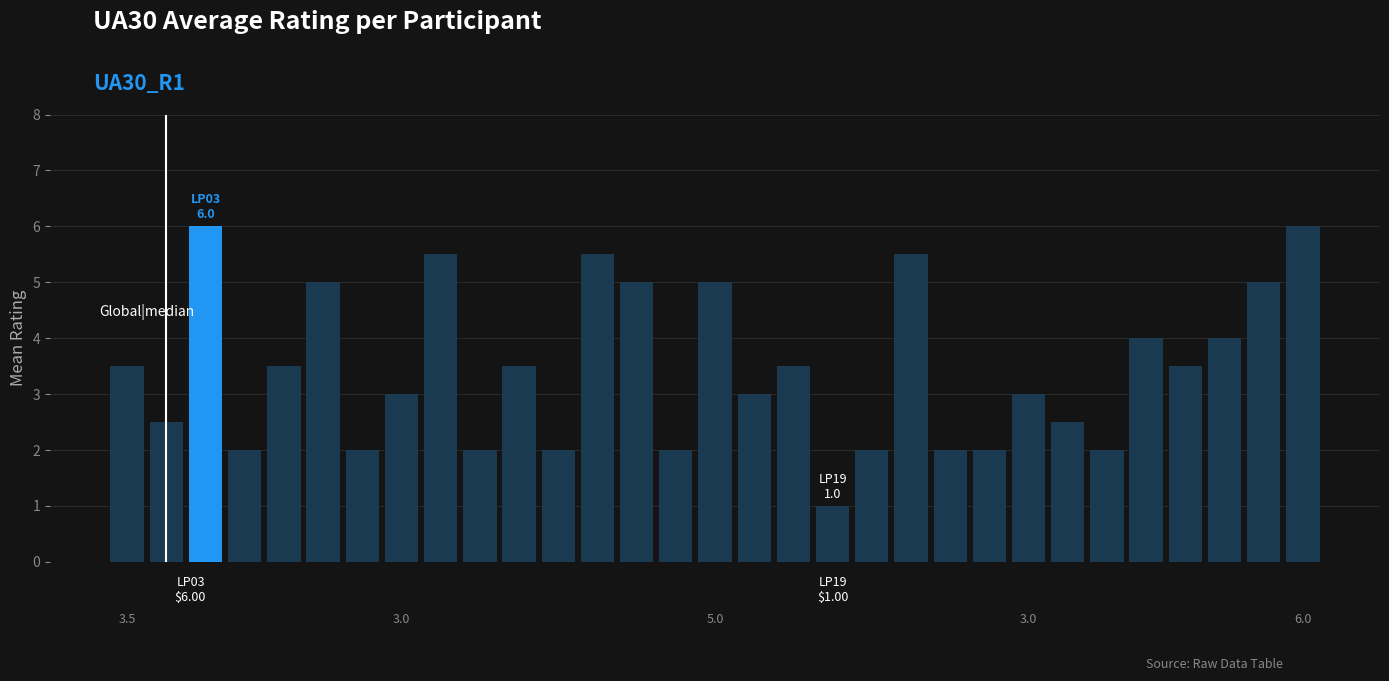

Does the chart contain stacked bars?

No